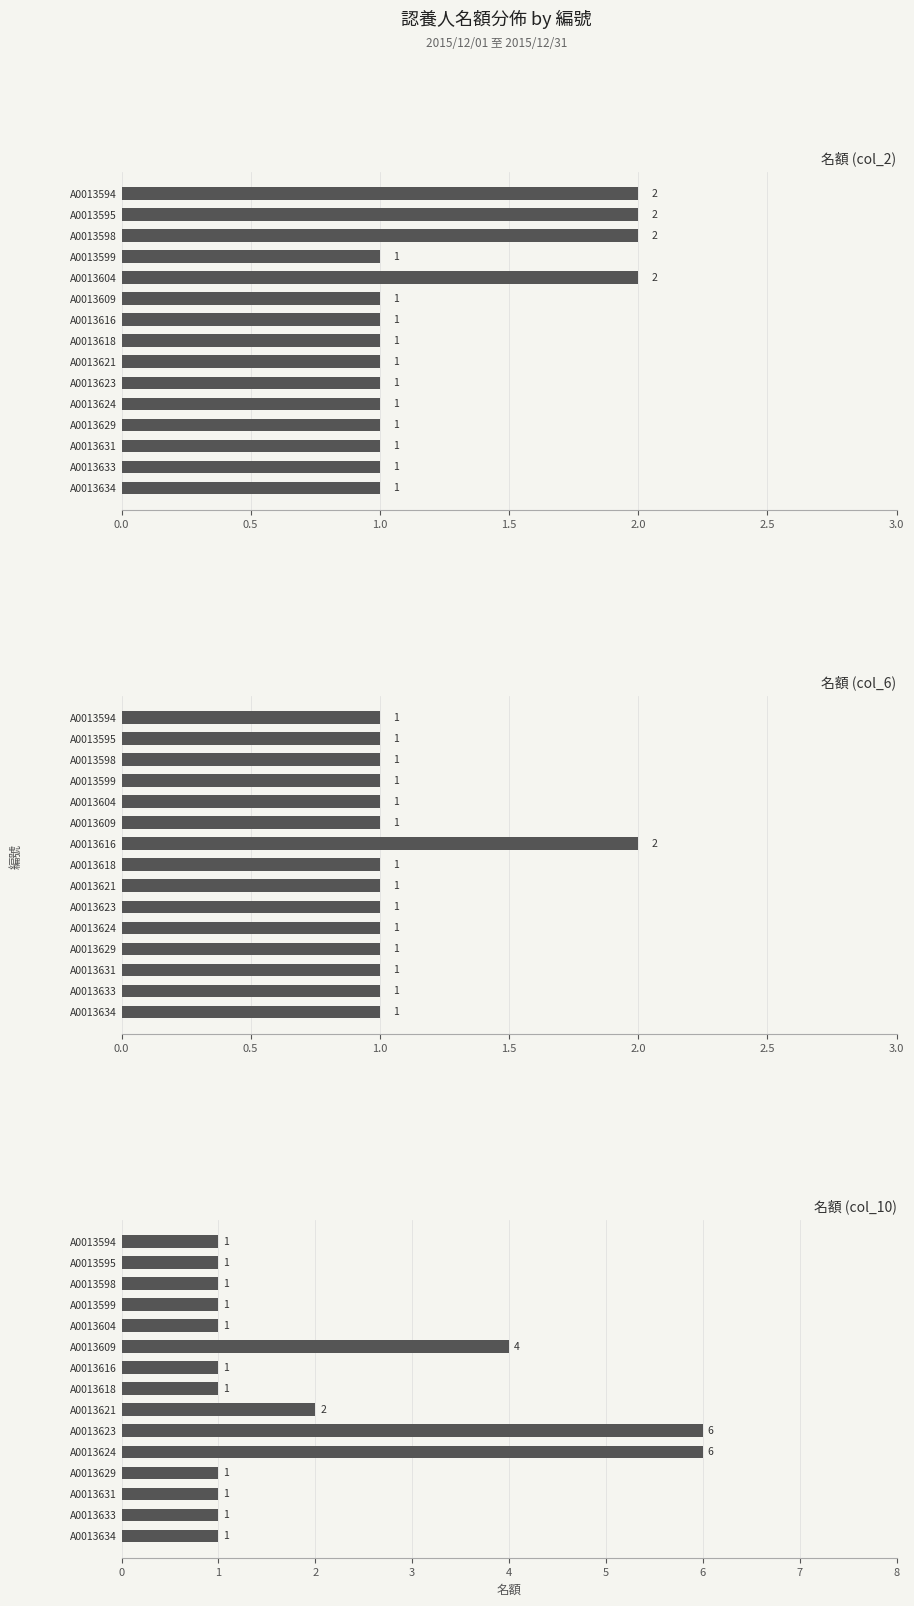

How many groups of bars are there?

15